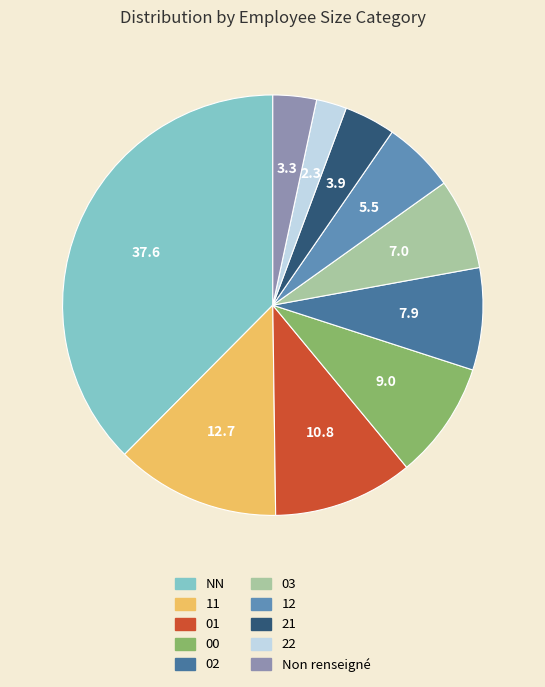

Is there a majority slice in this chart?

No